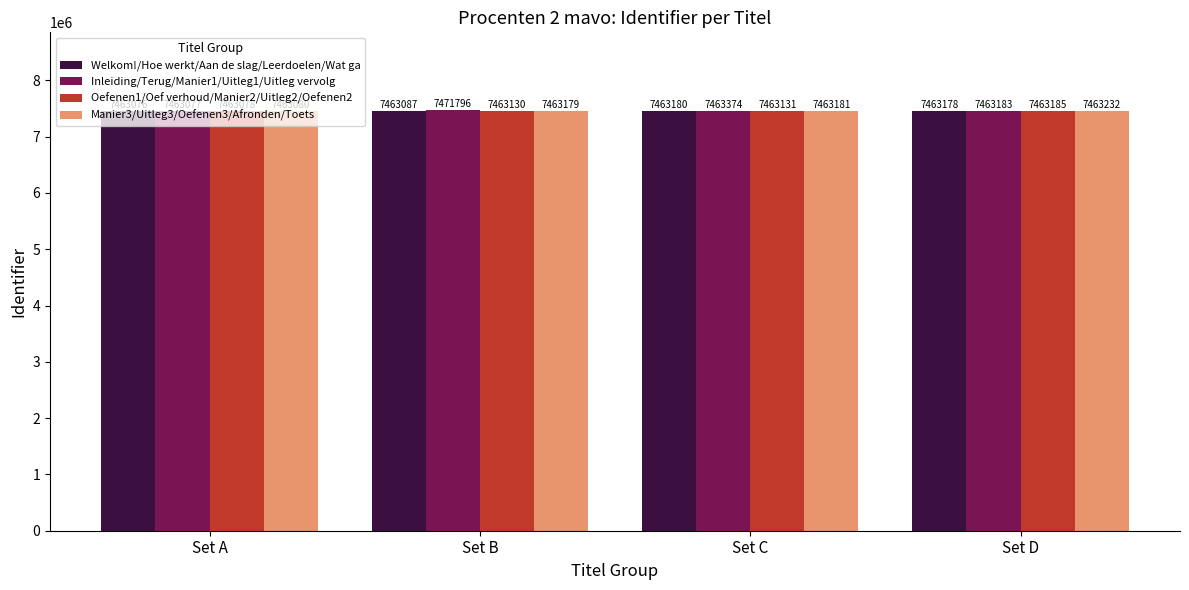

Between Set C and Set D, which series saw the biggest shift?

Inleiding/Terug/Manier1/Uitleg1/Uitleg vervolg